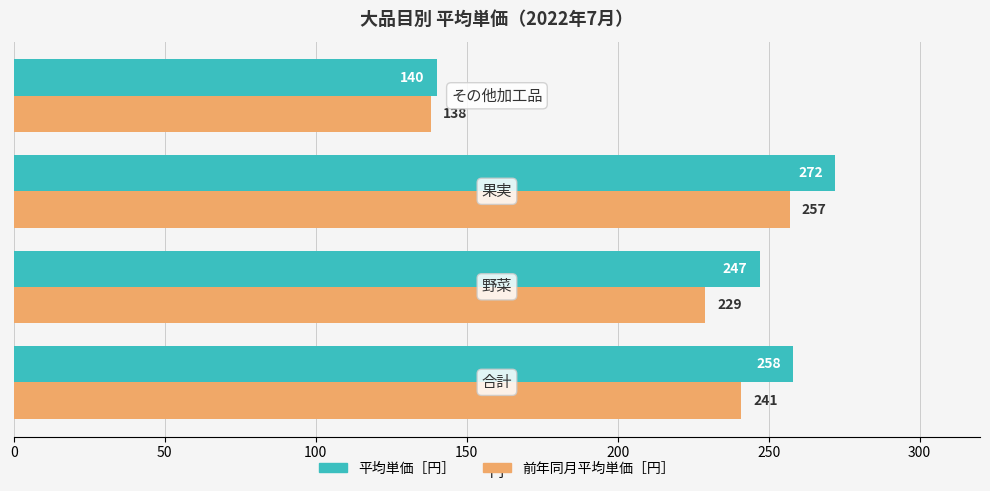

Rank the series by their maximum value, from highest to lowest.

平均単価［円］, 前年同月平均単価［円］